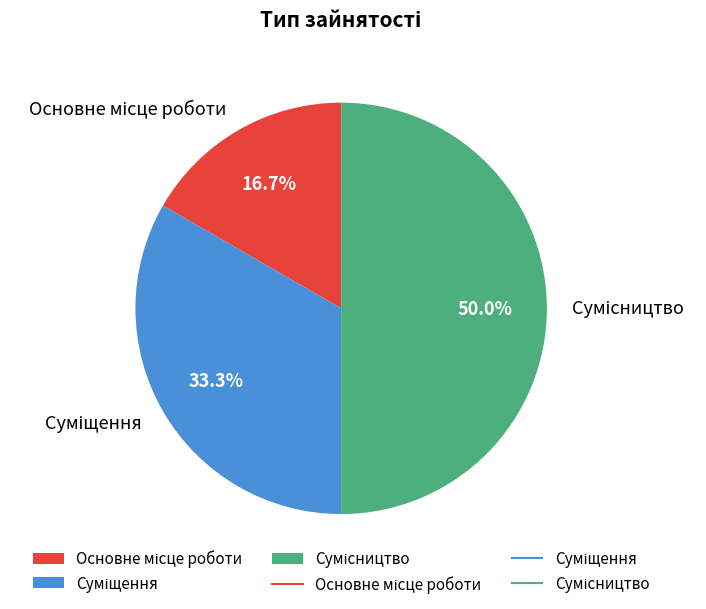

How many slices are in this pie chart?

3